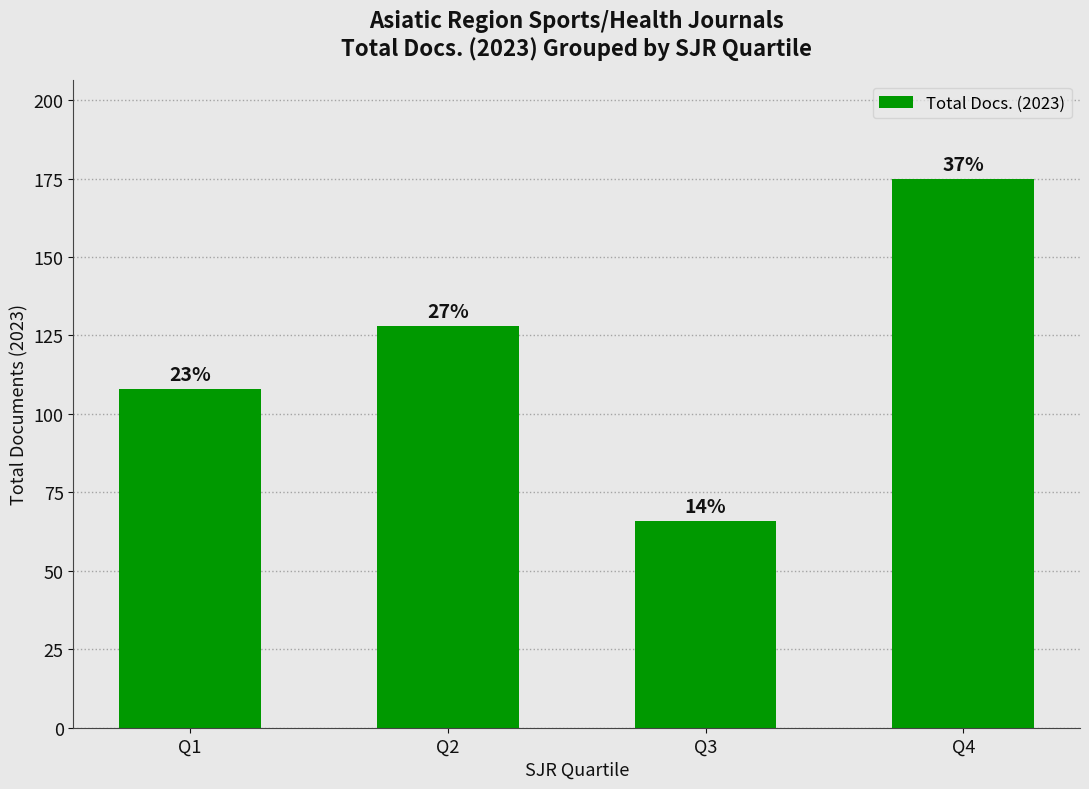

Is it true that the value at Q1 is 108?

True